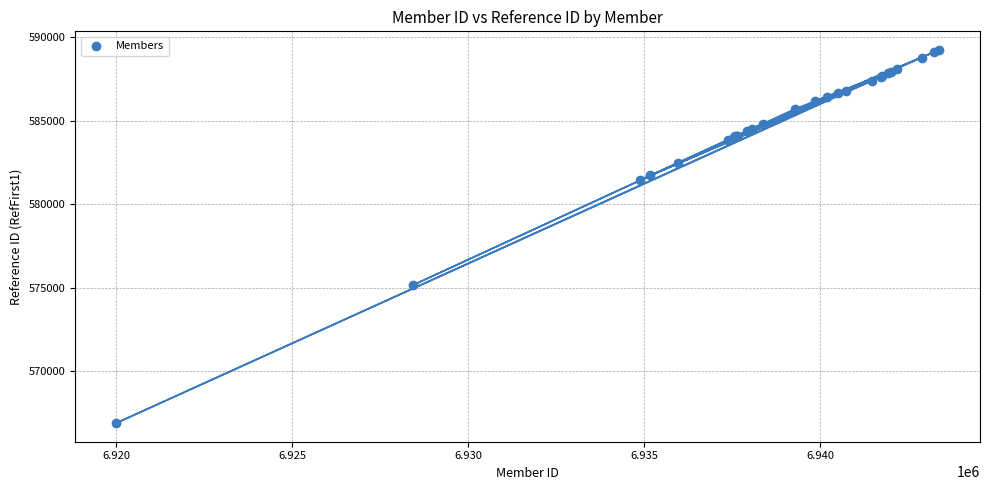

What Y value in the scatter plot is closest to 578065?

575157